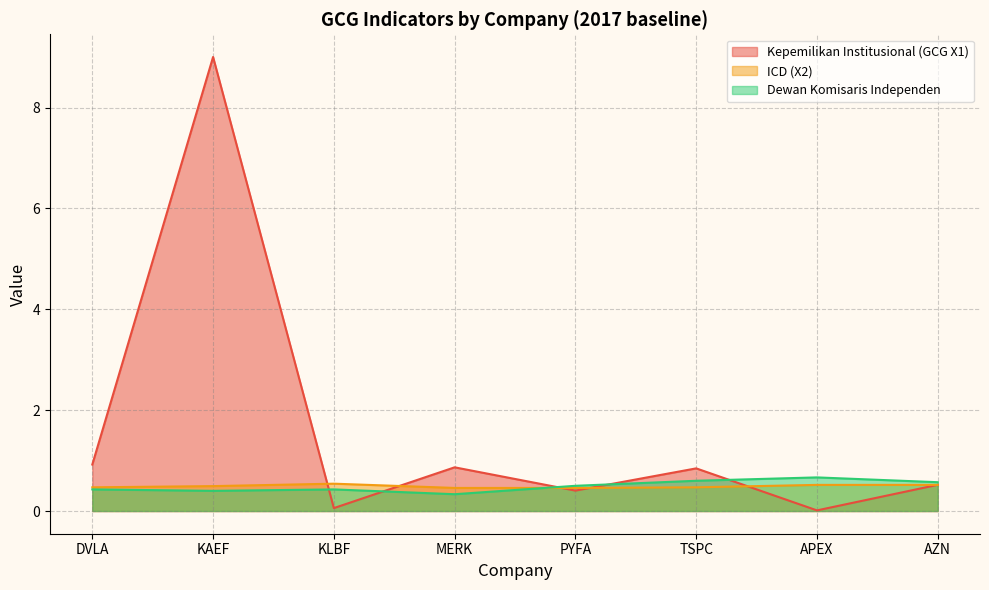

How many lines are shown in the chart?

3